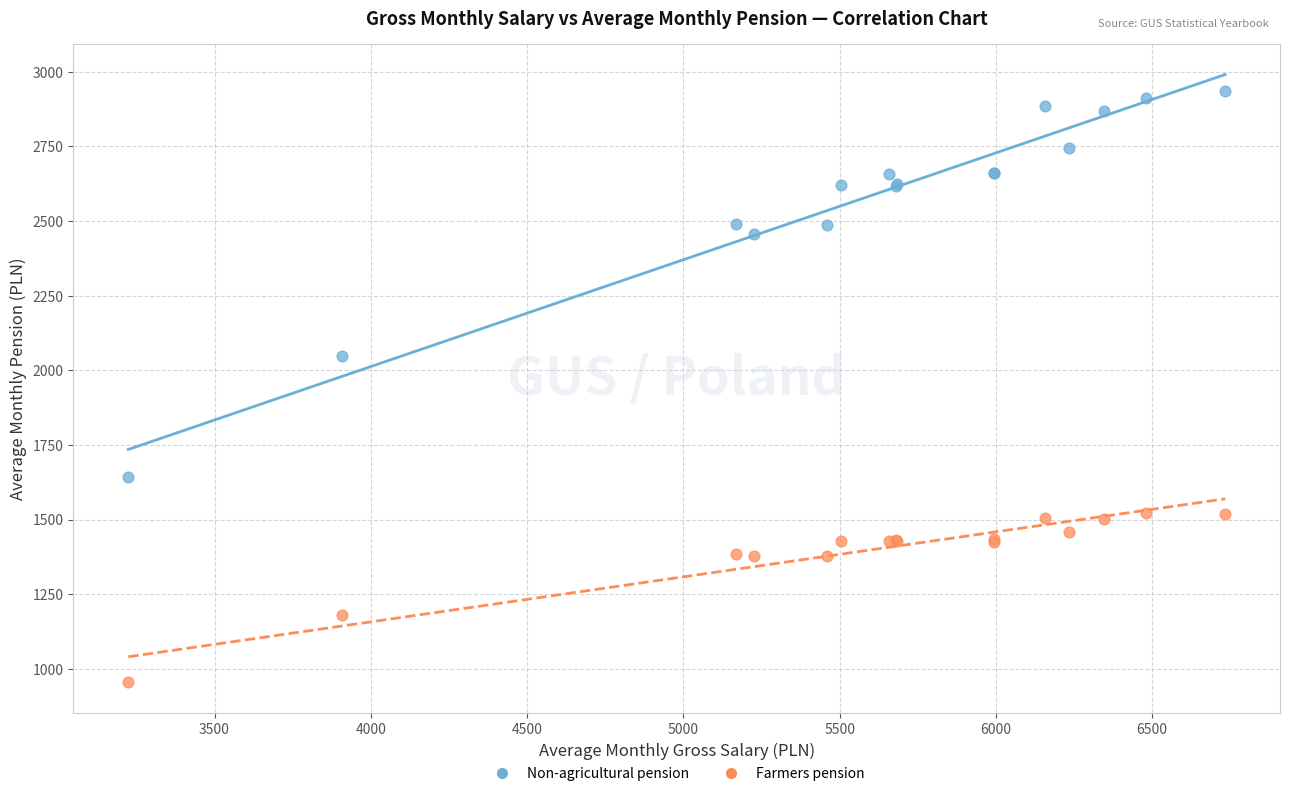

Across all series, what Y value is closest to 1944?

2049.3